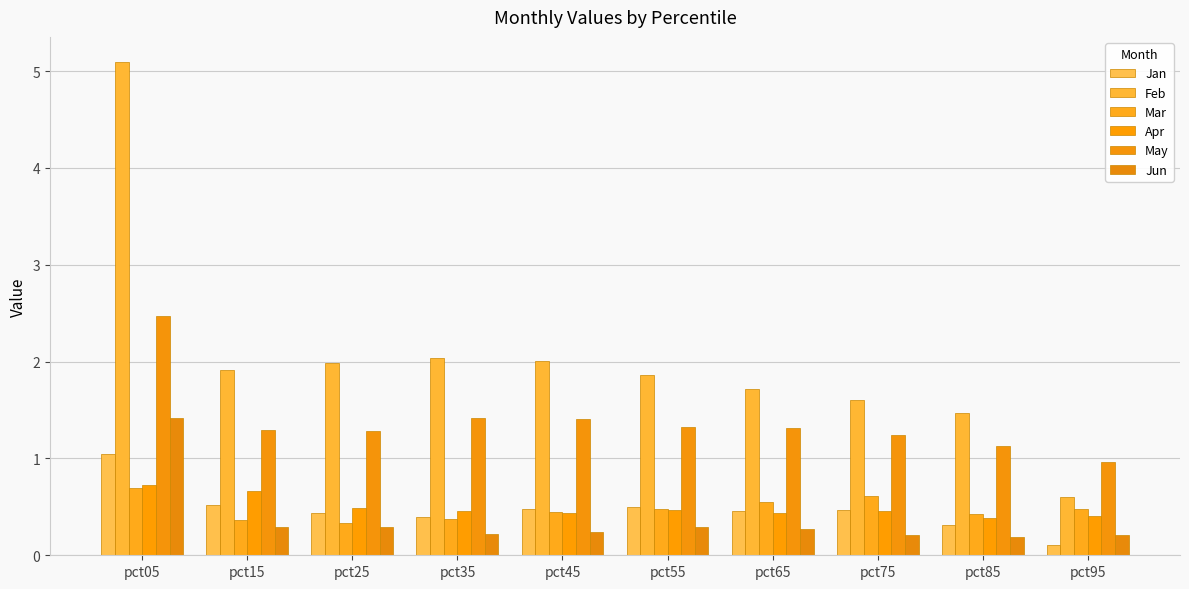

How many distinct data groups are displayed?

6